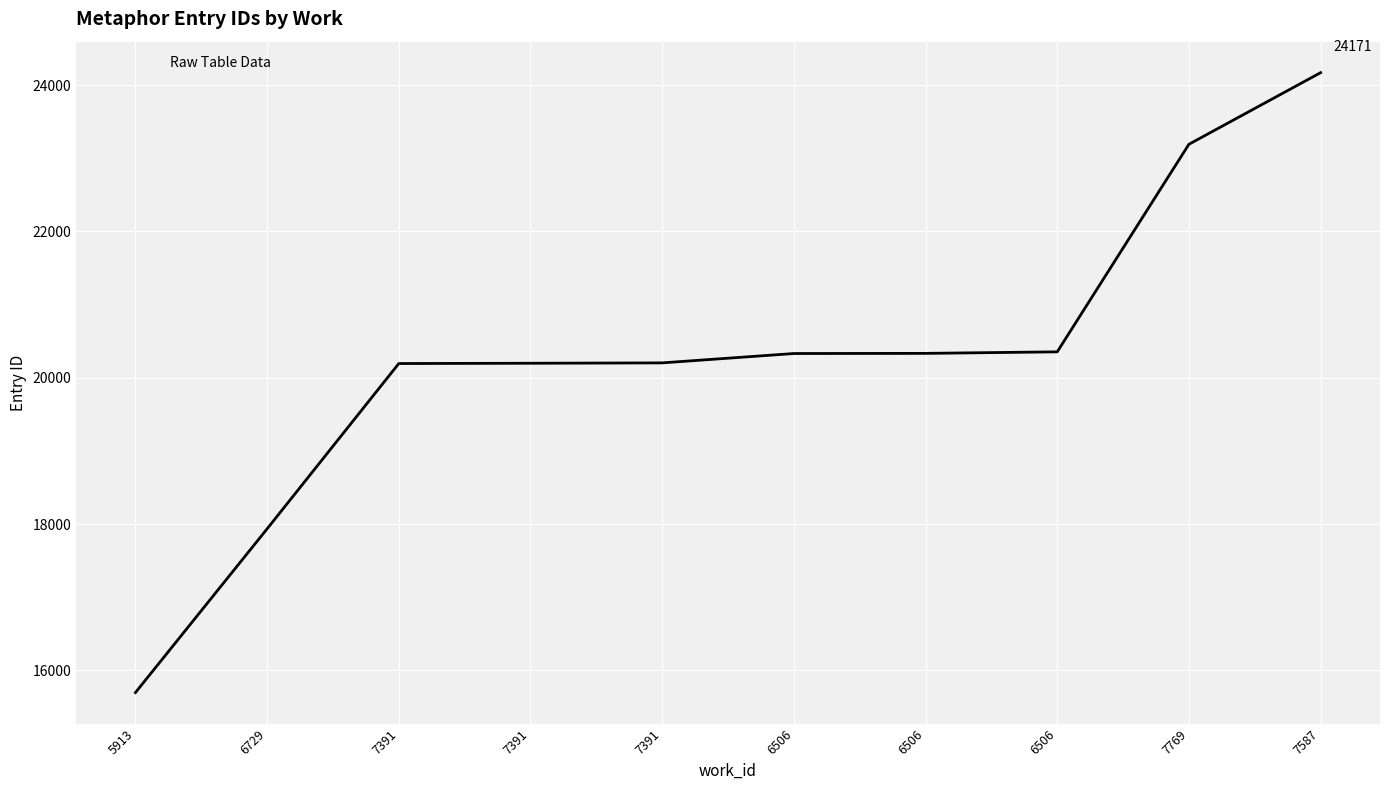

Does the chart have visible grid lines?

Yes